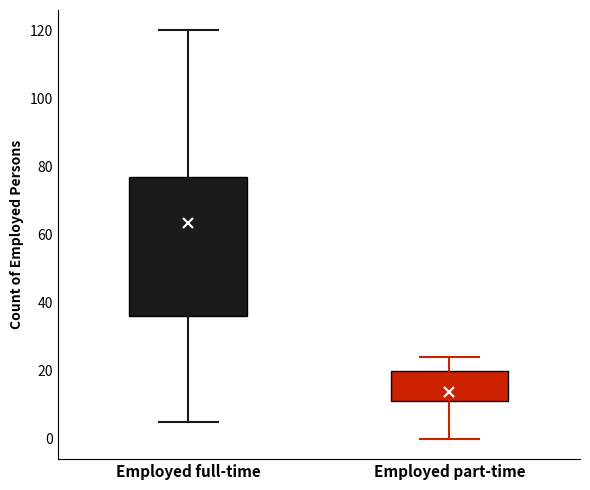

Comparing the boxes themselves (not the whiskers), which one is the tallest?

Employed full-time